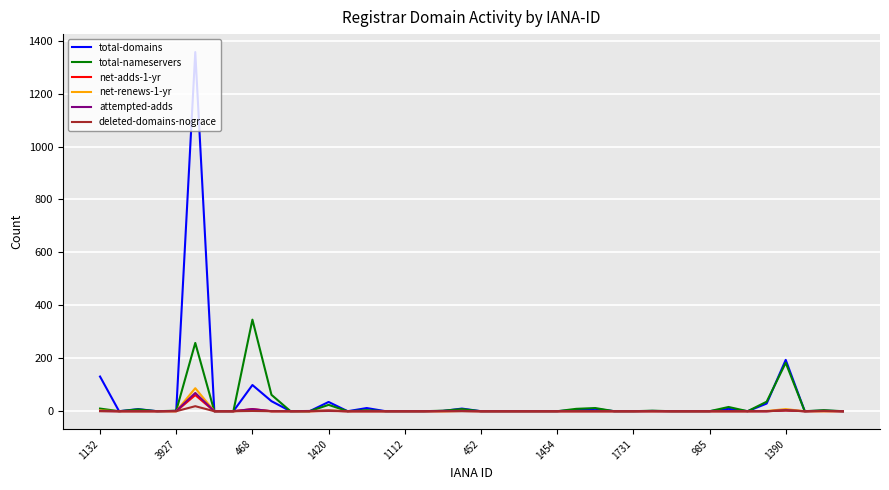

Which series has the widest spread of values?

total-domains